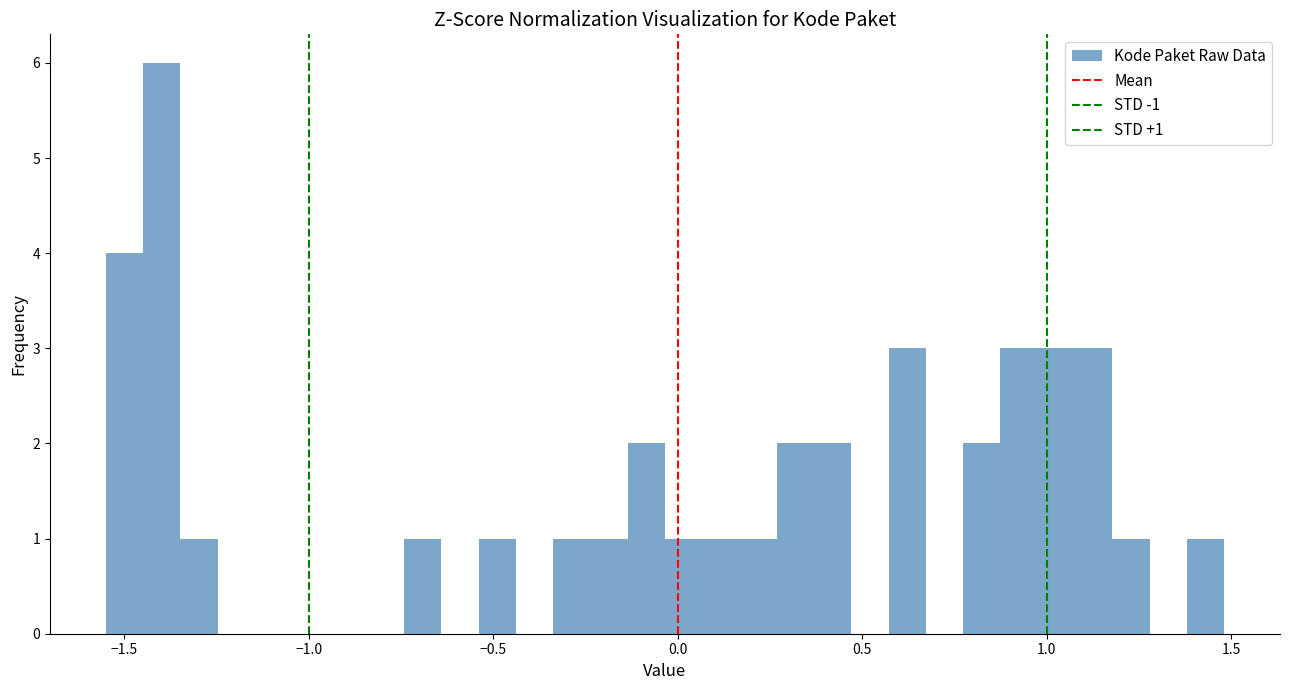

Around what value on the x-axis is the tallest bar? Give the approximate position of its centre, as read against the axis.

-1.40